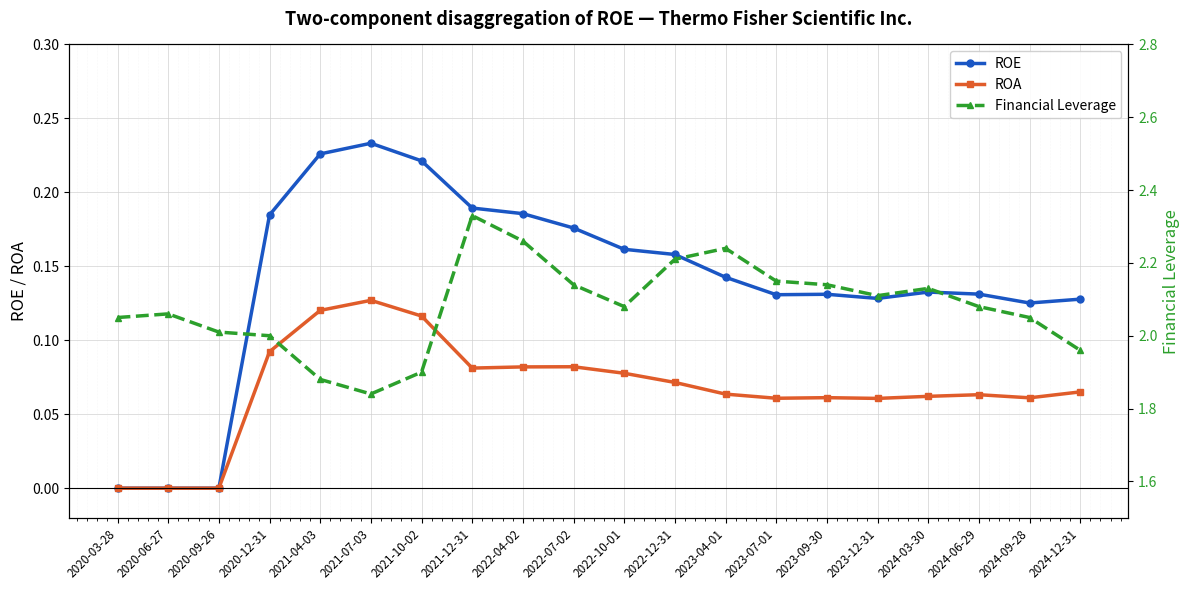

Reading left to right, extract all data points from this chart.

ROE: 2020-03-28=0.0	2020-06-27=0.0	2020-09-26=0.0	2020-12-31=0.2	2021-04-03=0.2	2021-07-03=0.2	2021-10-02=0.2	2021-12-31=0.2	2022-04-02=0.2	2022-07-02=0.2	2022-10-01=0.2	2022-12-31=0.2	2023-04-01=0.1	2023-07-01=0.1	2023-09-30=0.1	2023-12-31=0.1	2024-03-30=0.1	2024-06-29=0.1	2024-09-28=0.1	2024-12-31=0.1
ROA: 2020-03-28=0.0	2020-06-27=0.0	2020-09-26=0.0	2020-12-31=0.1	2021-04-03=0.1	2021-07-03=0.1	2021-10-02=0.1	2021-12-31=0.1	2022-04-02=0.1	2022-07-02=0.1	2022-10-01=0.1	2022-12-31=0.1	2023-04-01=0.1	2023-07-01=0.1	2023-09-30=0.1	2023-12-31=0.1	2024-03-30=0.1	2024-06-29=0.1	2024-09-28=0.1	2024-12-31=0.1
Financial Leverage: 2020-03-28=2.0	2020-06-27=2.1	2020-09-26=2.0	2020-12-31=2.0	2021-04-03=1.9	2021-07-03=1.8	2021-10-02=1.9	2021-12-31=2.3	2022-04-02=2.3	2022-07-02=2.1	2022-10-01=2.1	2022-12-31=2.2	2023-04-01=2.2	2023-07-01=2.1	2023-09-30=2.1	2023-12-31=2.1	2024-03-30=2.1	2024-06-29=2.1	2024-09-28=2.0	2024-12-31=2.0